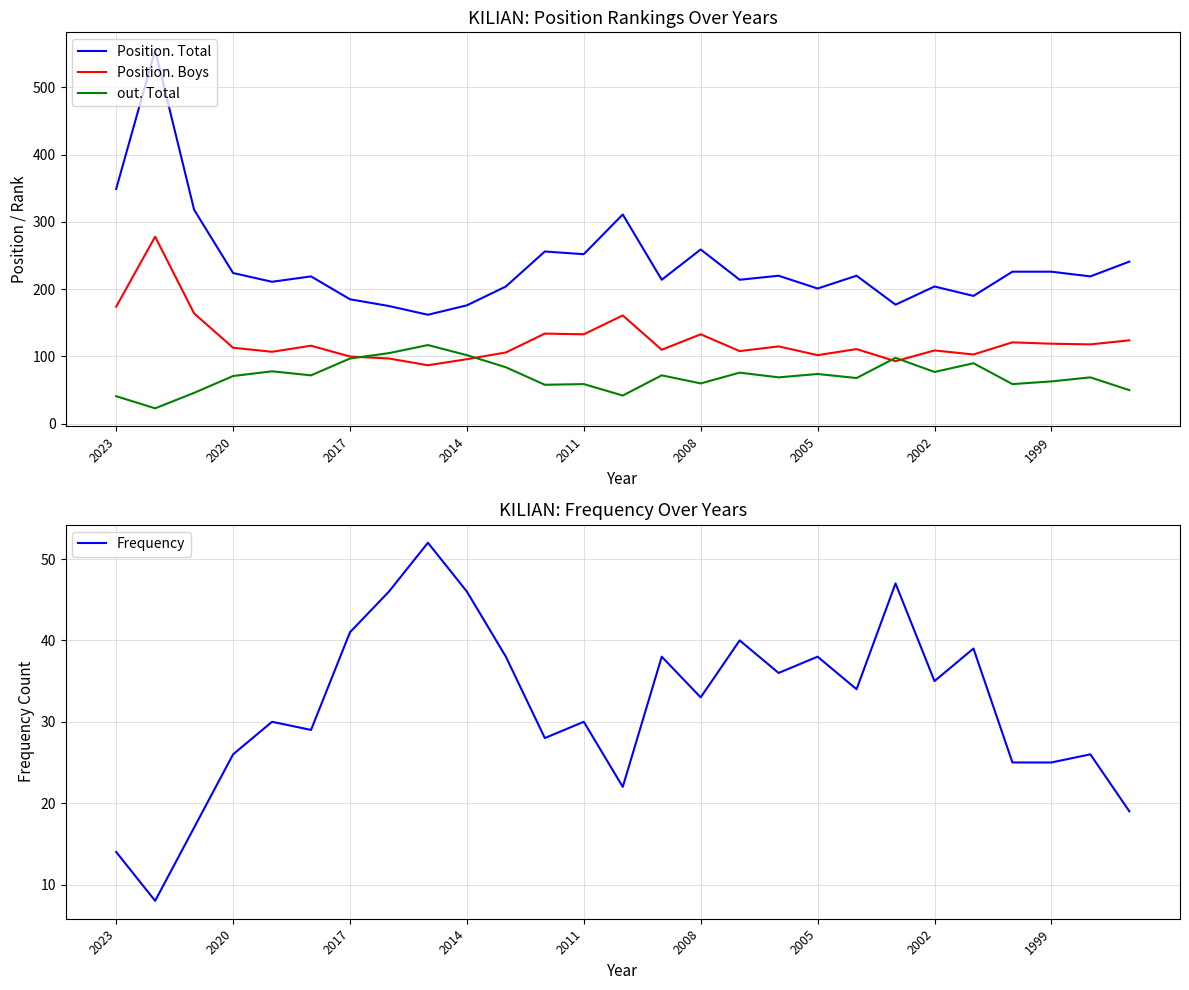

True or false: Position. Total and out. Total cross at least once.

False